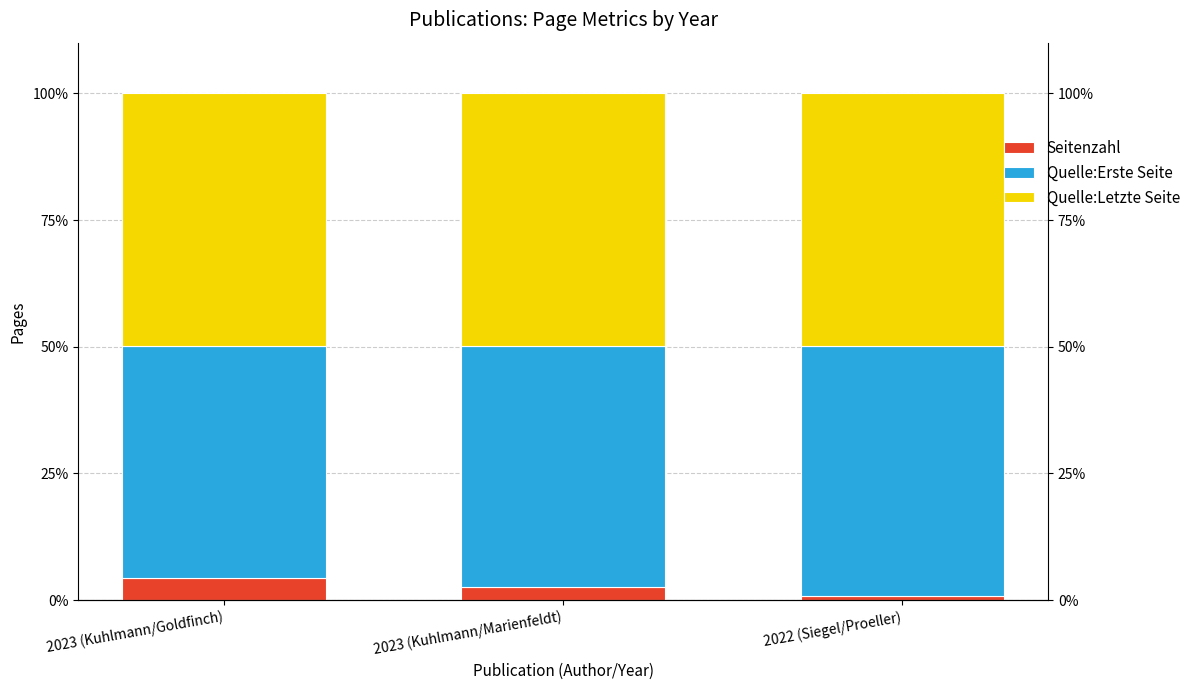

What is the difference between the maximum and minimum values in the Quelle:Erste Seite series?

3.6